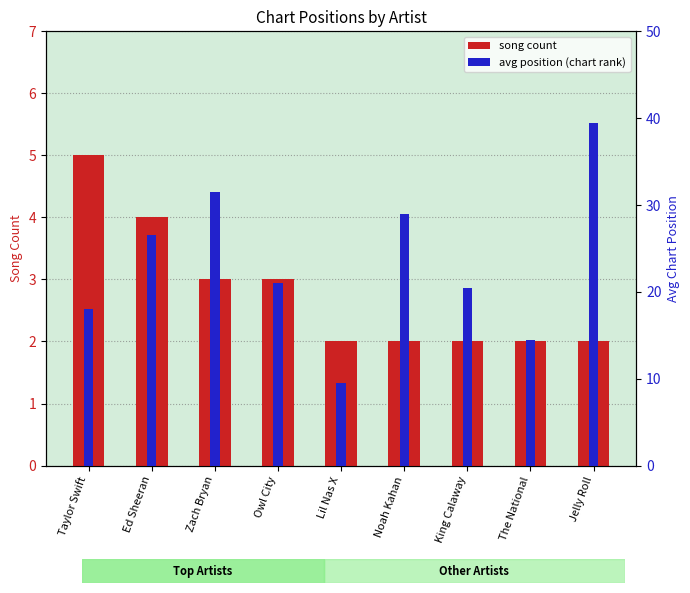

Rank the series at Owl City from lowest to highest value.

song count, avg position (chart rank)